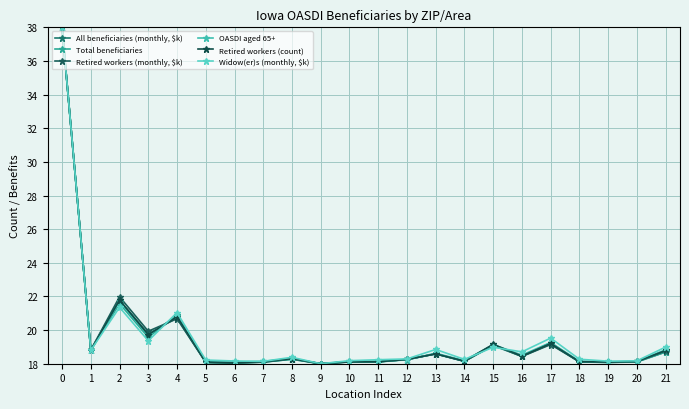

Reading left to right, list all the values displayed in this chart.

All beneficiaries (monthly, $k): 0=38.0	1=18.8	2=21.8	3=19.8	4=20.7	5=18.1	6=18.0	7=18.1	8=18.3	9=18.0	10=18.1	11=18.1	12=18.3	13=18.6	14=18.1	15=19.1	16=18.4	17=19.2	18=18.1	19=18.1	20=18.1	21=18.7
Total beneficiaries: 0=38.0	1=18.8	2=21.6	3=19.6	4=20.9	5=18.1	6=18.0	7=18.1	8=18.3	9=18.0	10=18.1	11=18.1	12=18.3	13=18.6	14=18.1	15=19.1	16=18.5	17=19.3	18=18.1	19=18.1	20=18.1	21=18.7
Retired workers (monthly, $k): 0=38.0	1=18.8	2=22.0	3=19.9	4=20.7	5=18.1	6=18.0	7=18.1	8=18.3	9=18.0	10=18.1	11=18.1	12=18.2	13=18.6	14=18.1	15=19.1	16=18.4	17=19.1	18=18.1	19=18.1	20=18.1	21=18.8
OASDI aged 65+: 0=38.0	1=18.8	2=21.7	3=19.7	4=20.9	5=18.1	6=18.1	7=18.1	8=18.3	9=18.0	10=18.1	11=18.1	12=18.2	13=18.6	14=18.2	15=19.1	16=18.5	17=19.3	18=18.1	19=18.1	20=18.1	21=18.8
Retired workers (count): 0=38.0	1=18.8	2=21.8	3=19.7	4=20.8	5=18.1	6=18.1	7=18.1	8=18.3	9=18.0	10=18.1	11=18.1	12=18.3	13=18.6	14=18.2	15=19.2	16=18.5	17=19.2	18=18.1	19=18.1	20=18.1	21=18.8
Widow(er)s (monthly, $k): 0=38.0	1=18.8	2=21.4	3=19.4	4=21.0	5=18.2	6=18.2	7=18.1	8=18.4	9=18.0	10=18.2	11=18.2	12=18.3	13=18.8	14=18.3	15=19.0	16=18.7	17=19.5	18=18.3	19=18.2	20=18.2	21=19.0